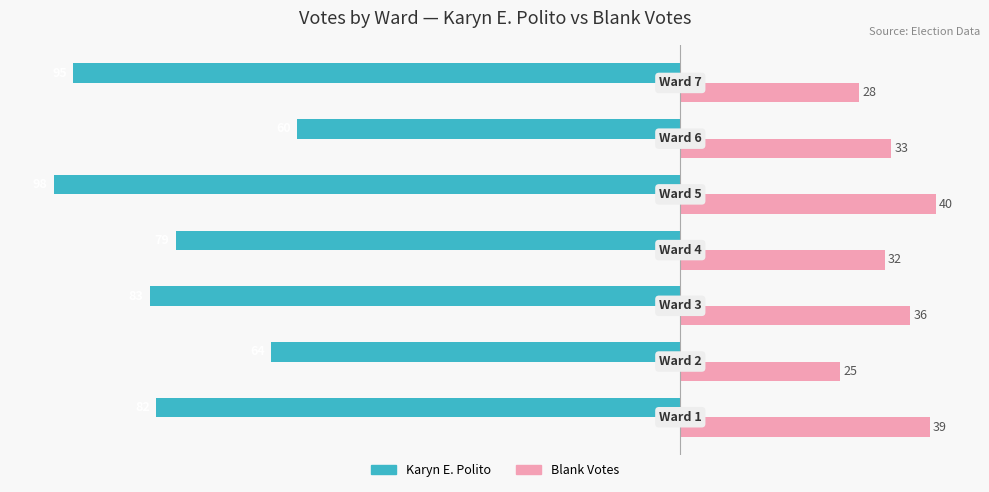

What is the difference between the maximum and second lowest values in the Karyn E. Polito series?

35